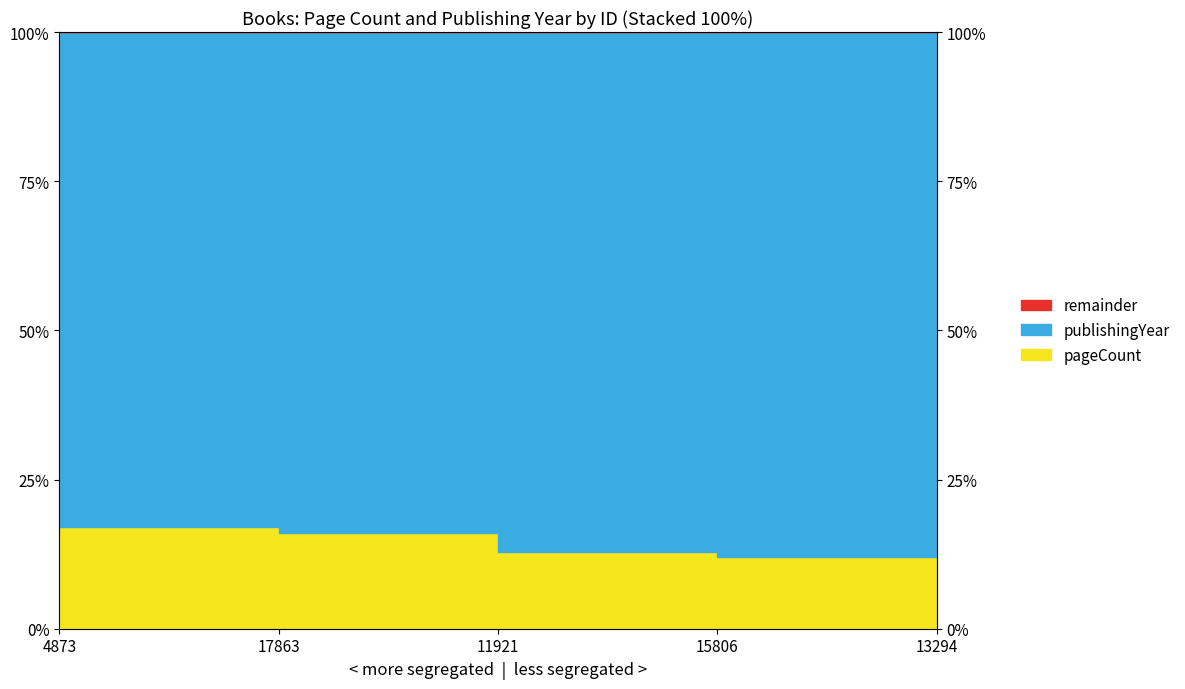

What is the label of the 5th point from the right?

4873